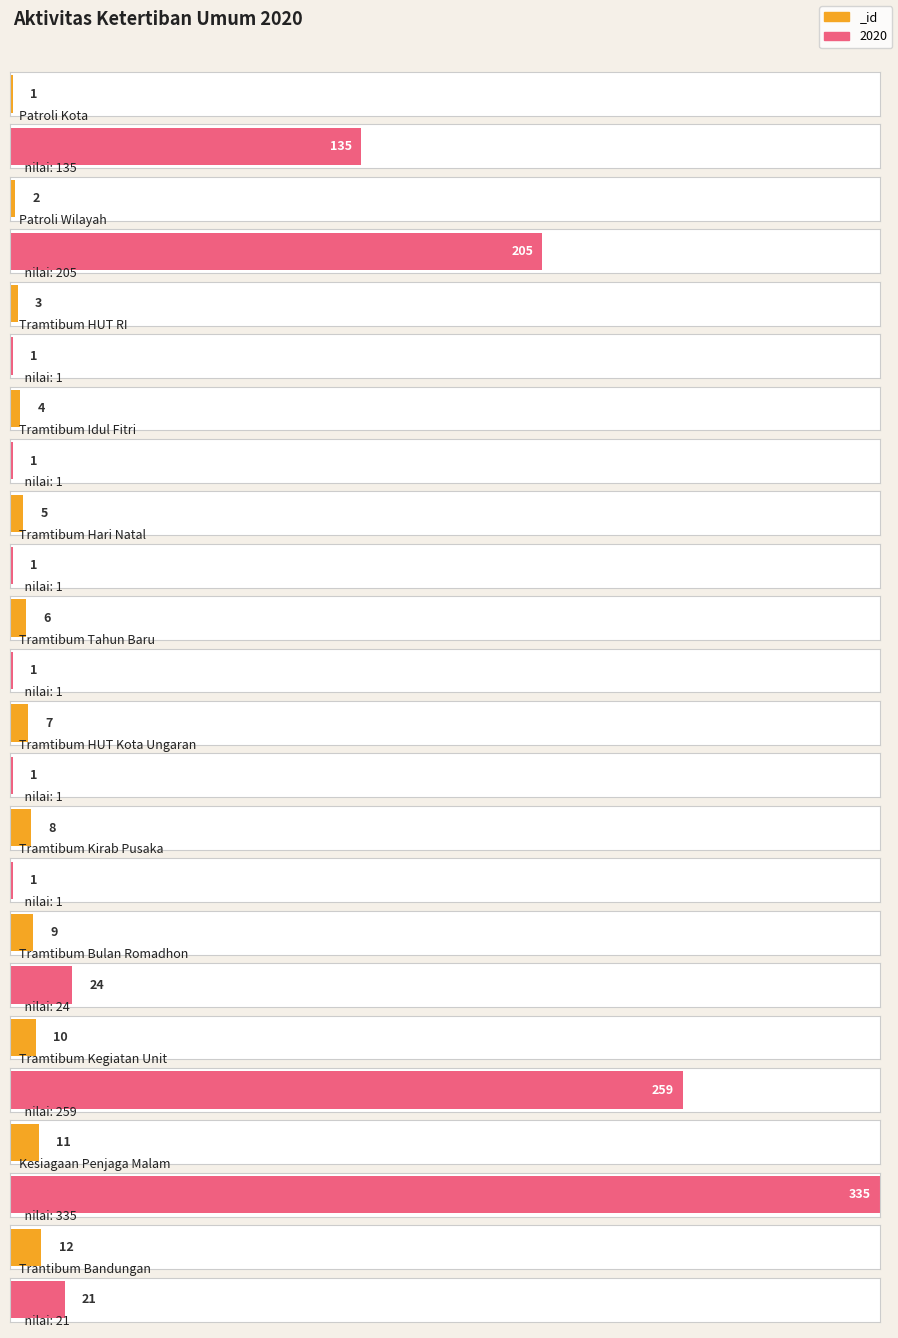

What is the highest value of the 2020 series?

335